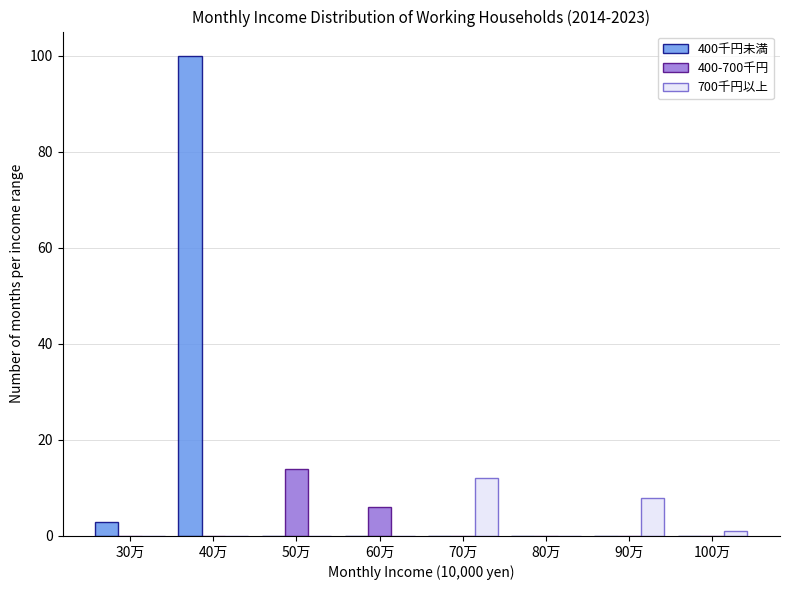

Reading left to right, what are all the values shown in this chart?

400千円未満: 30万=3	40万=100	50万=0	60万=0	70万=0	80万=0	90万=0	100万=0
400-700千円: 30万=0	40万=0	50万=14	60万=6	70万=0	80万=0	90万=0	100万=0
700千円以上: 30万=0	40万=0	50万=0	60万=0	70万=12	80万=0	90万=8	100万=1